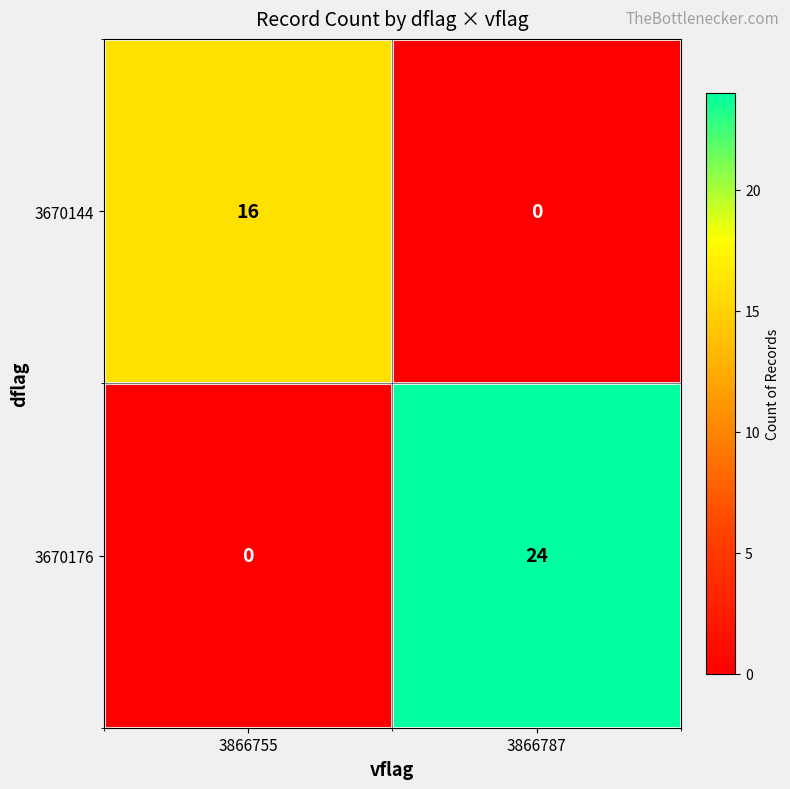

What is the greatest value displayed?

24